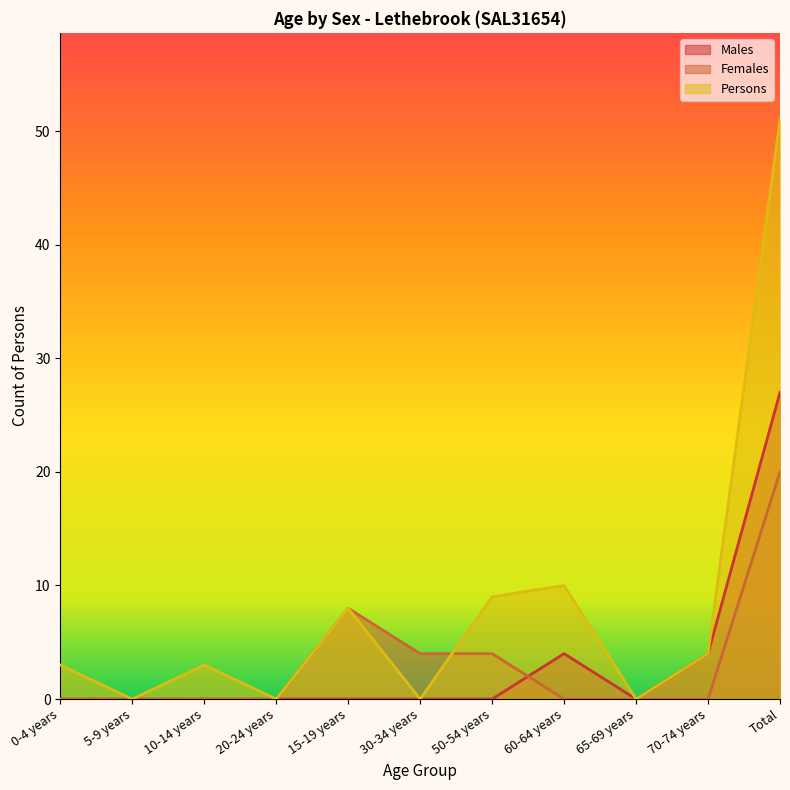

What is the sum of all Males values?

35